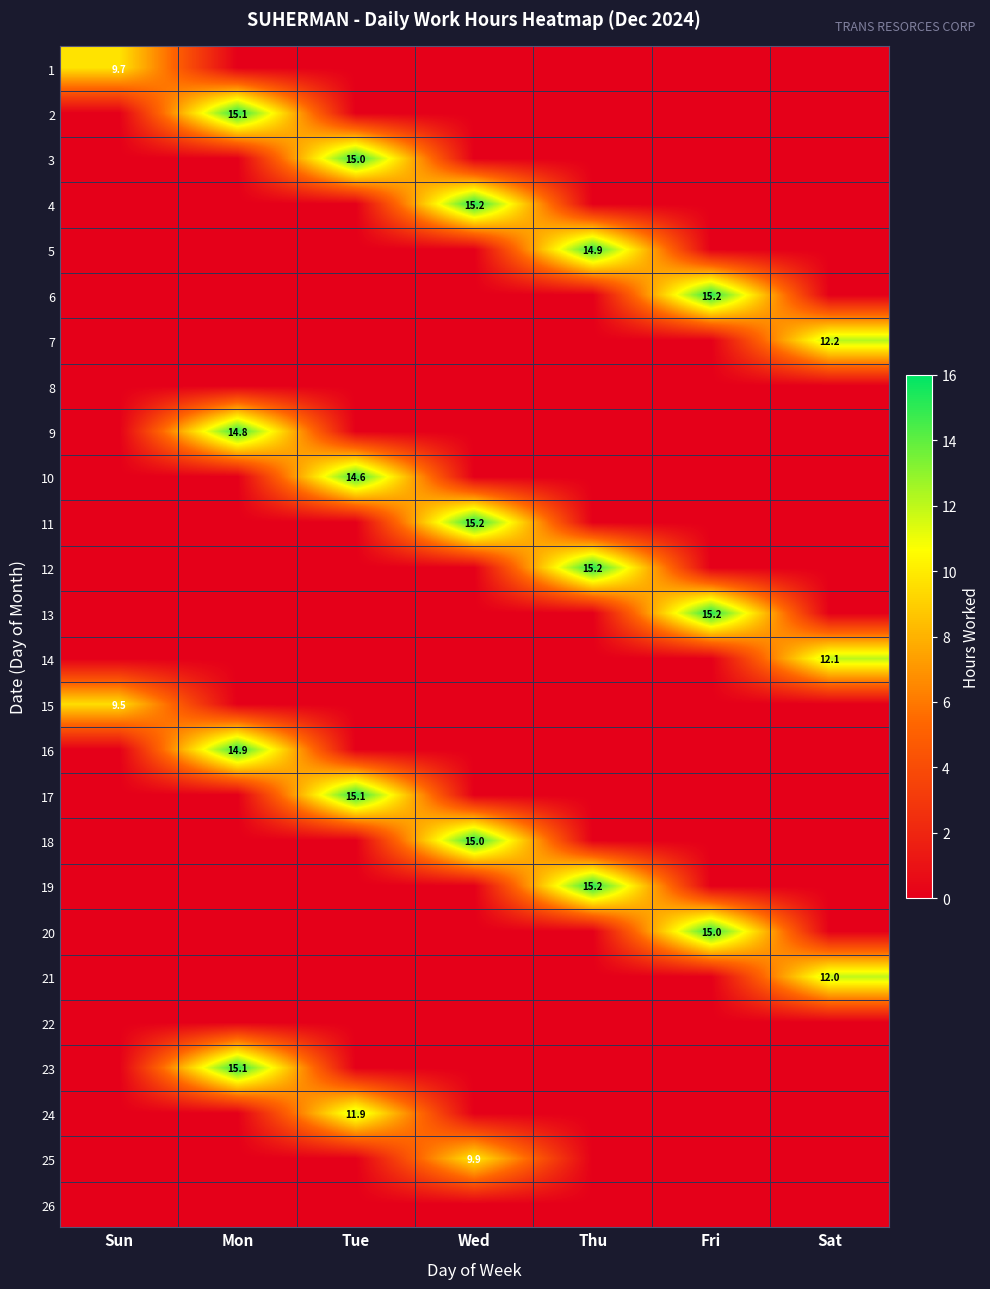

The 12 series shows 27.2 at Thu. True or false?

False